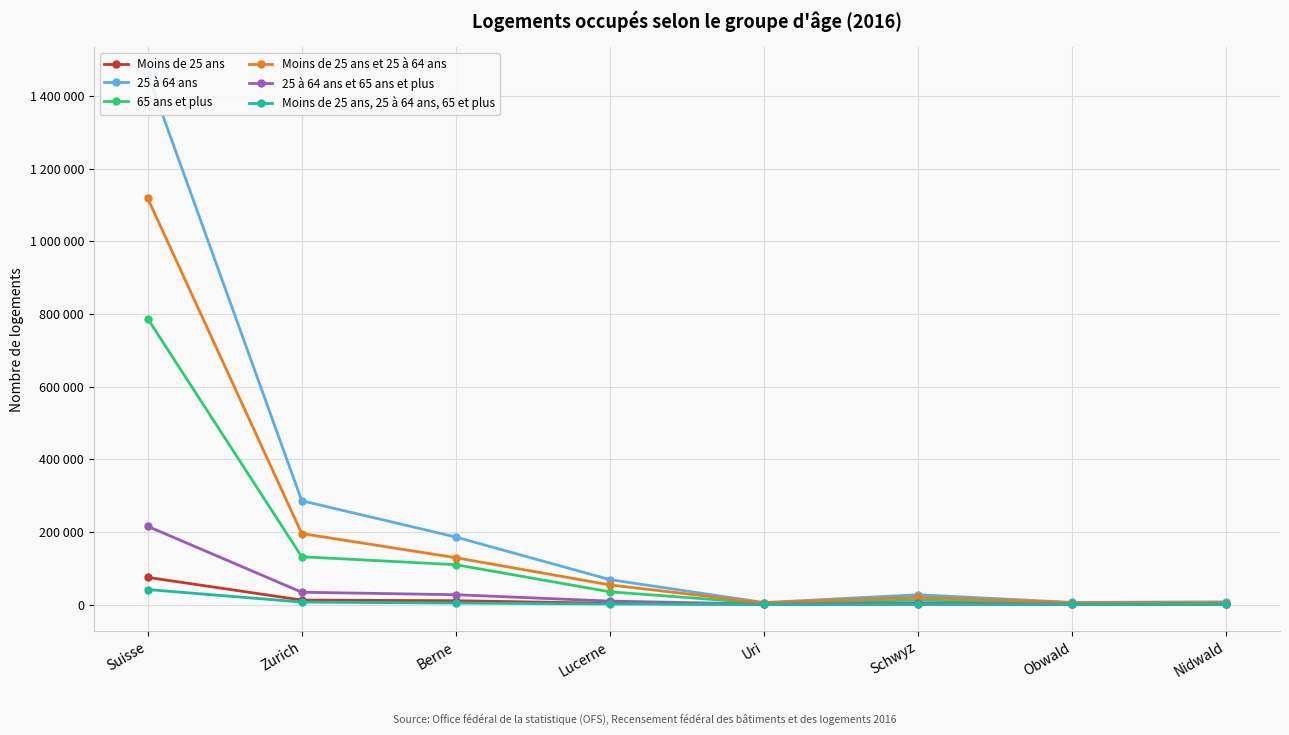

Reading left to right, transcribe all the data shown in this chart.

Moins de 25 ans: 74853	12355	10514	3442	267	959	285	311
25 à 64 ans: 1461489	285729	185778	68643	5430	26917	5928	7413
65 ans et plus: 786932	131572	109720	35067	3436	12680	3217	4077
Moins de 25 ans et 25 à 64 ans: 1118028	195477	128959	54125	4618	20173	4873	5273
25 à 64 ans et 65 ans et plus: 215355	33900	27085	9503	1101	4412	1051	1259
Moins de 25 ans, 25 à 64 ans, 65 et plus: 41302	6810	4107	1689	149	679	173	187